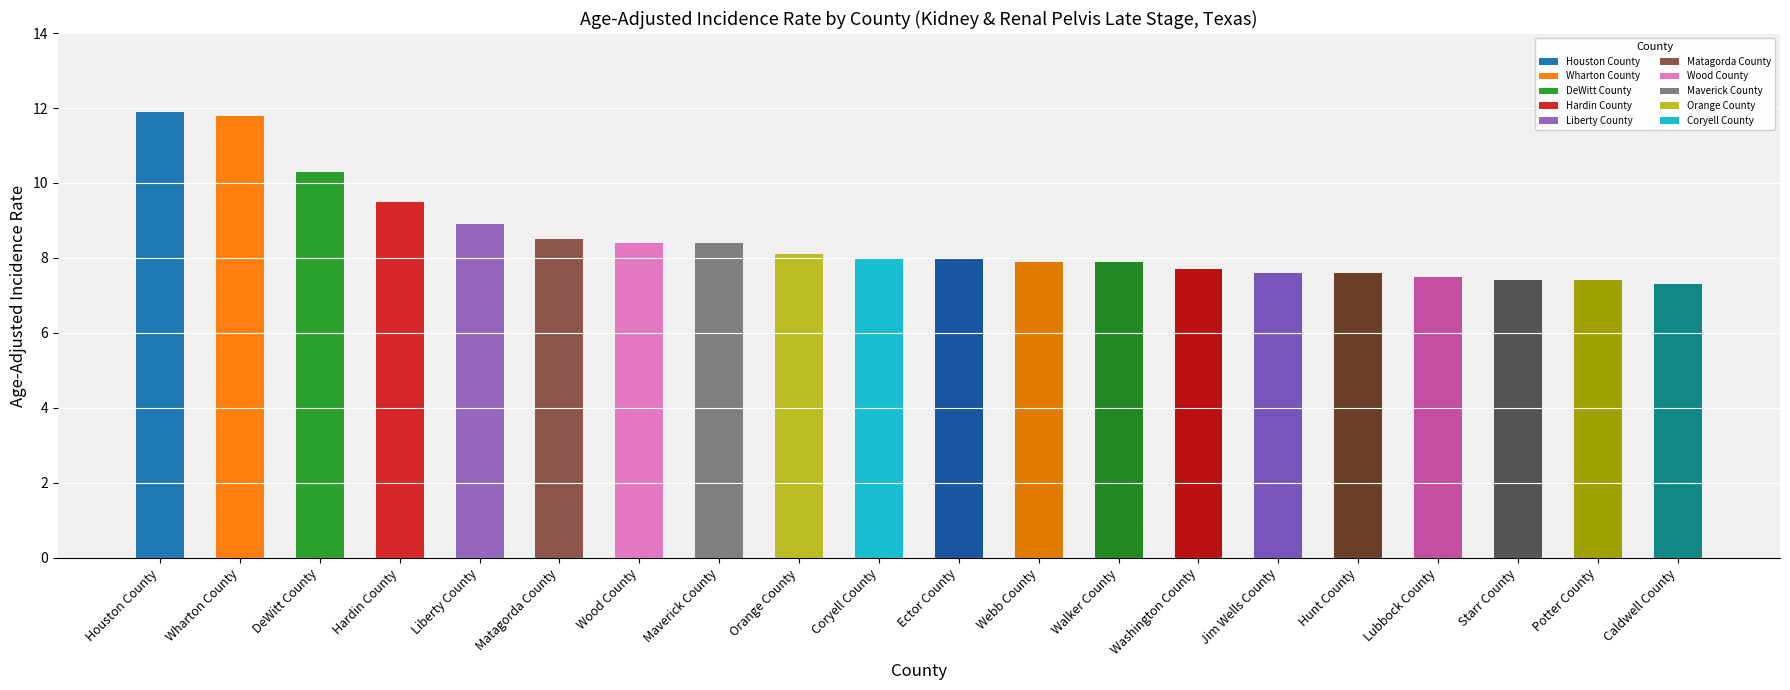

What is the sum of all values?

170.1